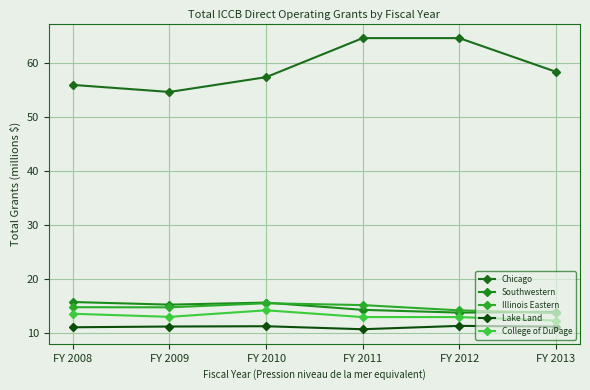

What is the minimum value shown in the chart?

10.7